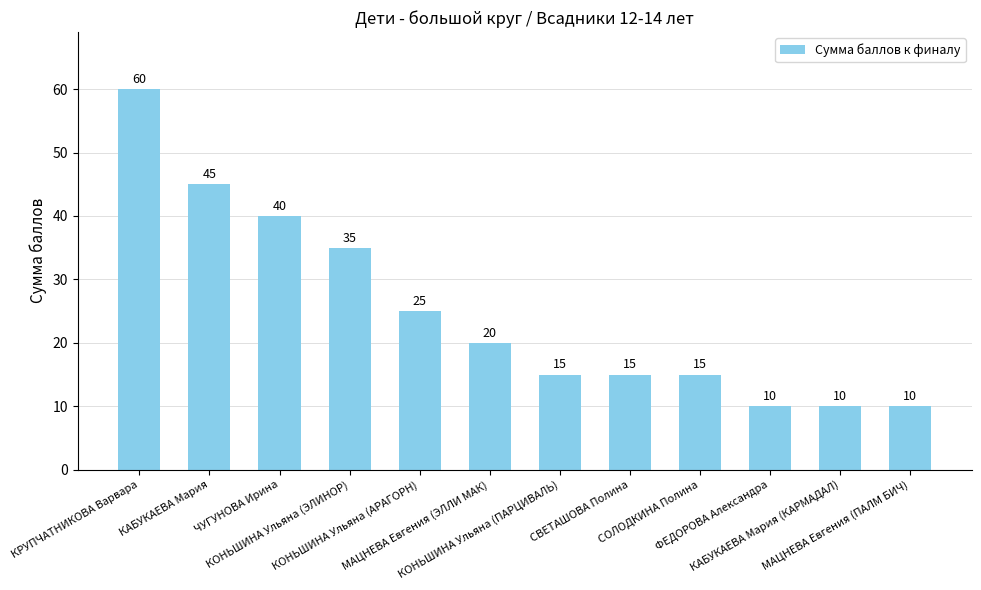

At which category does the chart reach its peak across all series?

КРУПЧАТНИКОВА Варвара